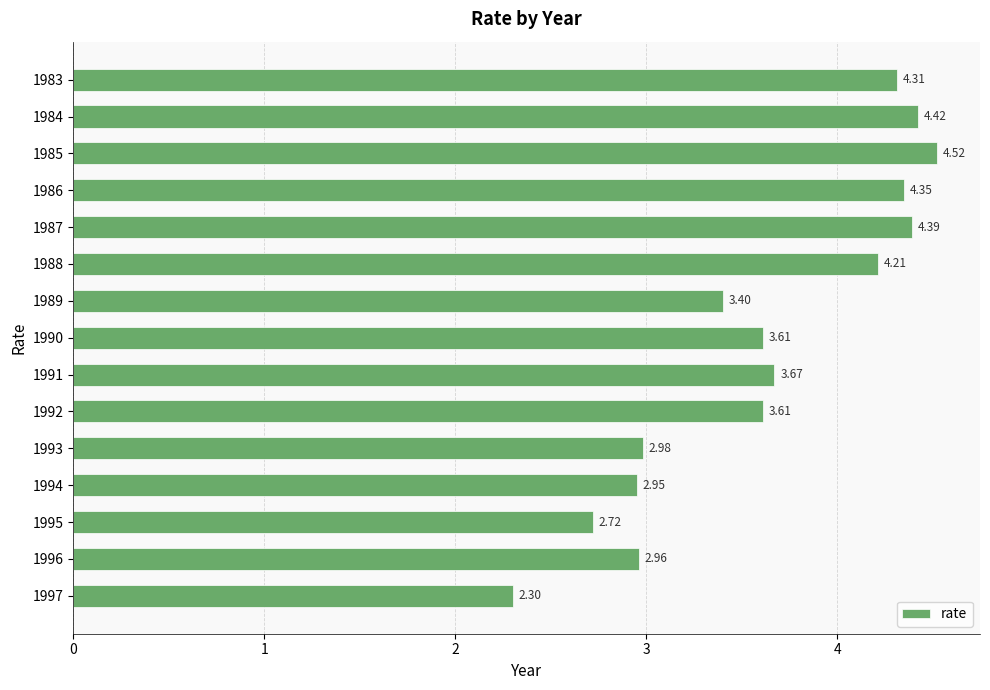

Count the number of data series in this chart.

1